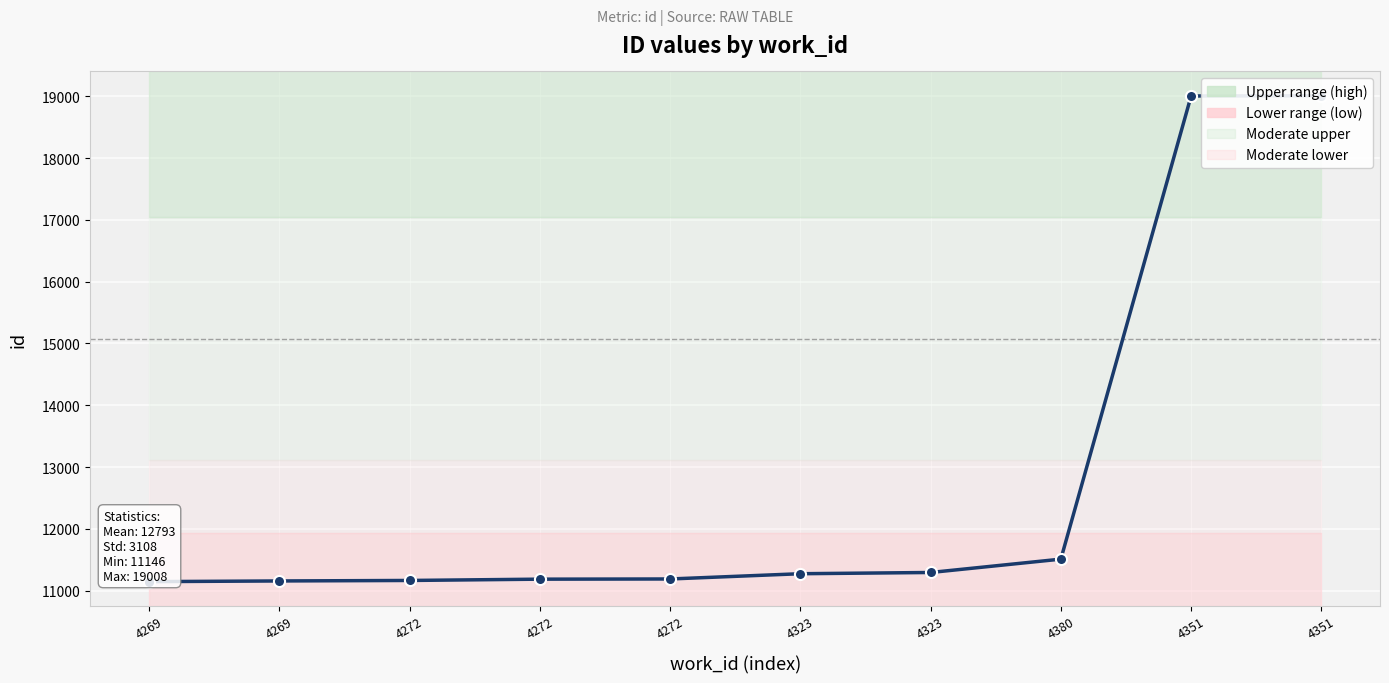

Rank the categories by value from lowest to highest.

4269, 4269, 4272, 4272, 4272, 4323, 4323, 4380, 4351, 4351